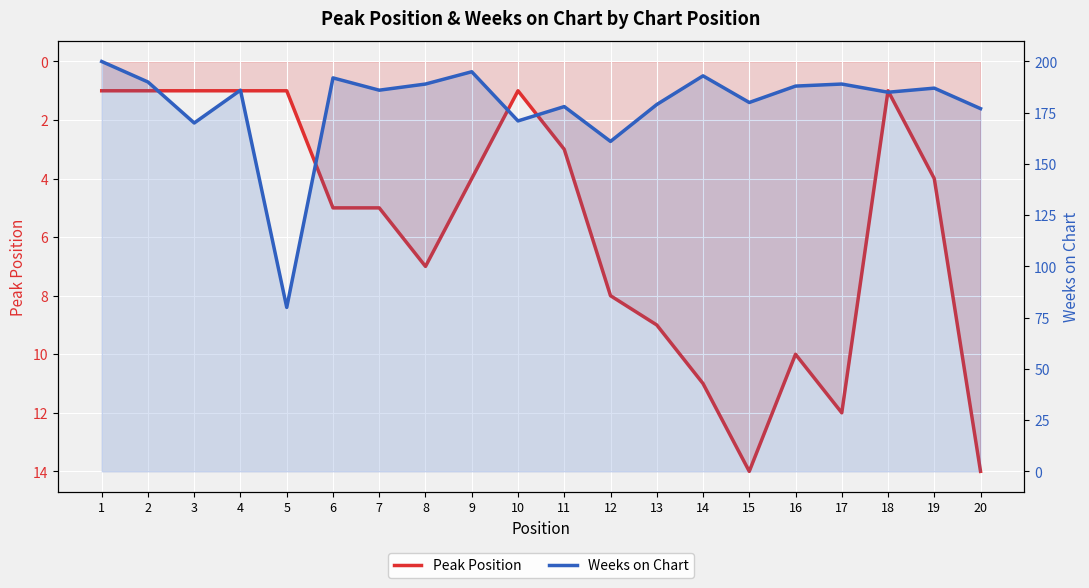

What is the maximum value for Peak Position?

14